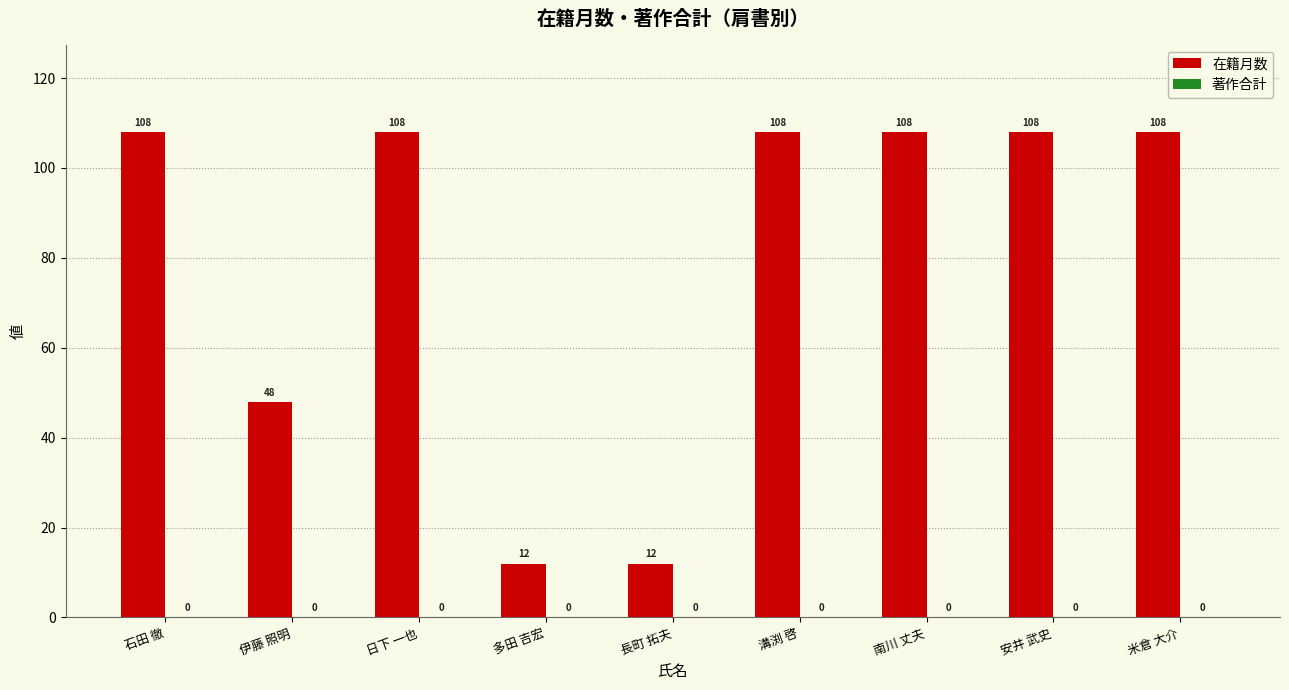

What is the minimum value shown in the chart?

12